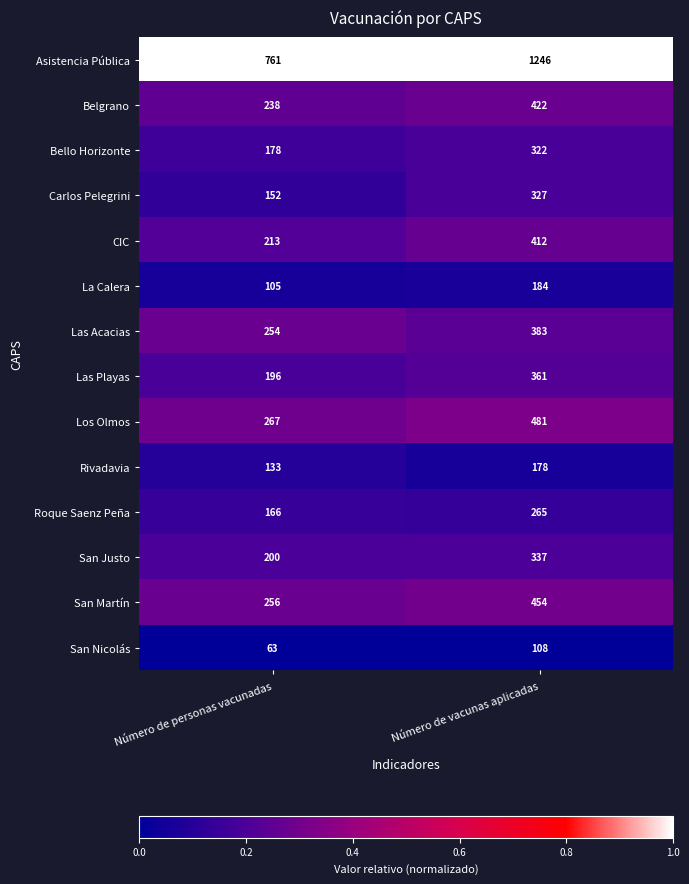

What is the difference between the San Justo values at Número de personas vacunadas and Número de vacunas aplicadas?

137